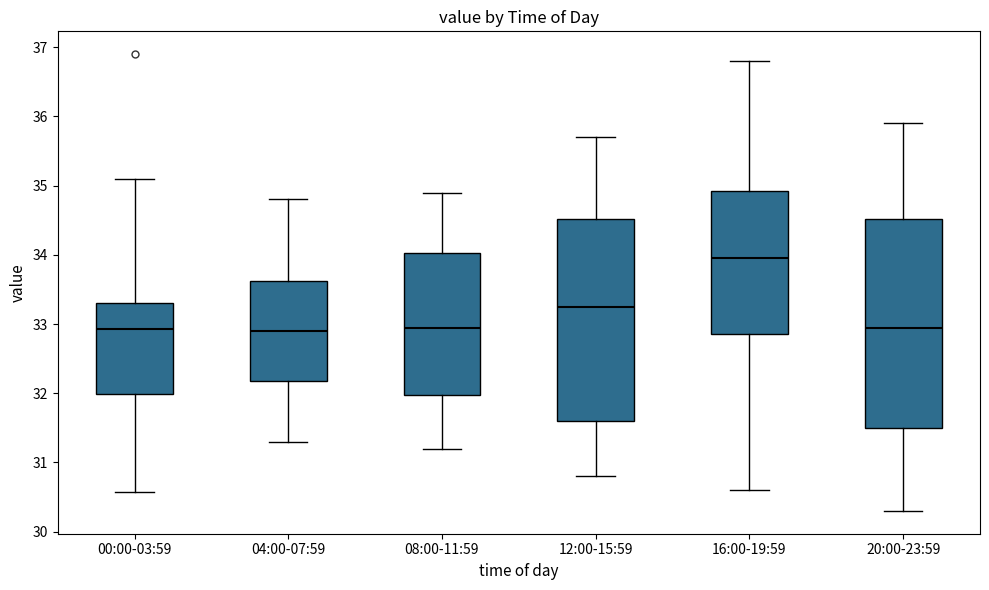

Which box is the tallest, from its lower edge to its upper edge?

20:00-23:59